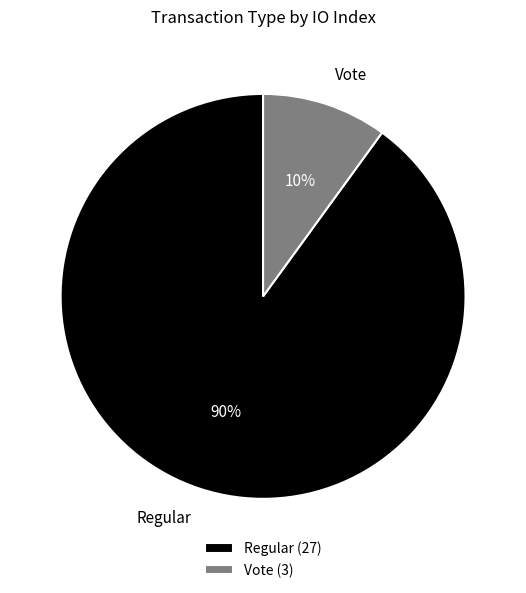

How many slices are in this pie chart?

2